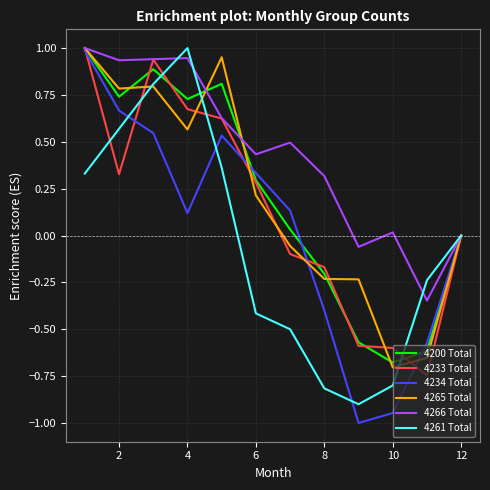

Does the chart have visible grid lines?

Yes